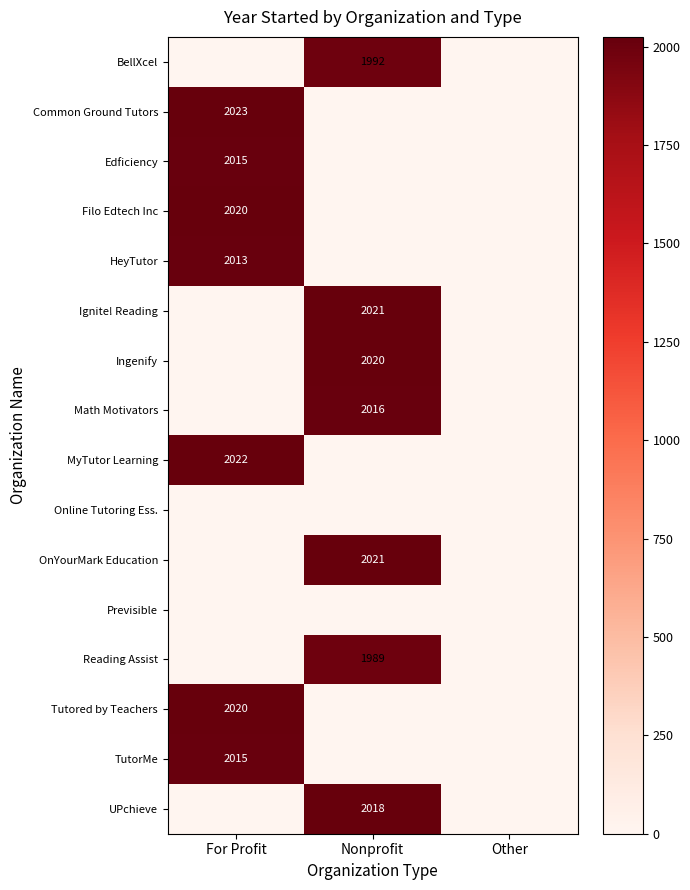

Is the value of Ingenify at Nonprofit greater than the value of Math Motivators at Nonprofit?

Yes